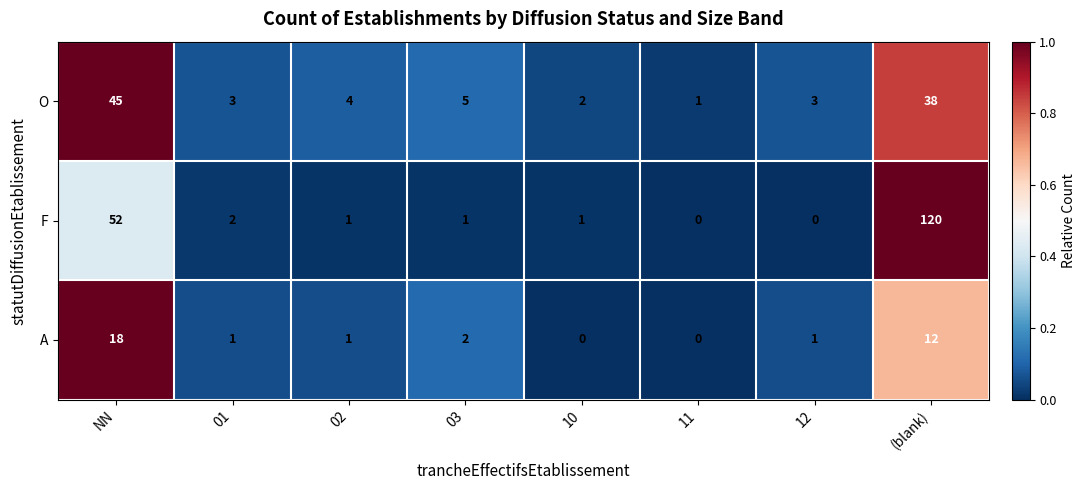

What is the maximum value shown in the chart?

120